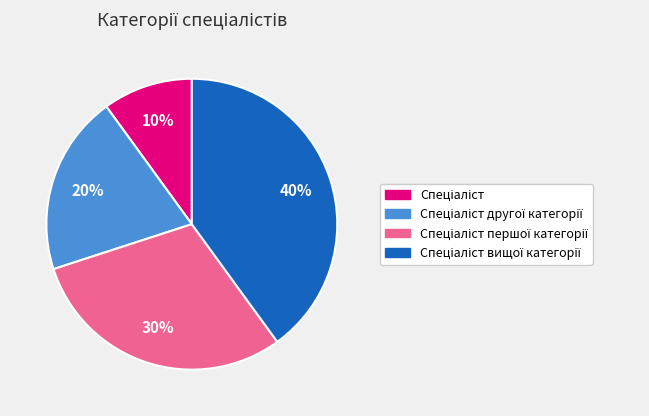

How many slices are in this pie chart?

4